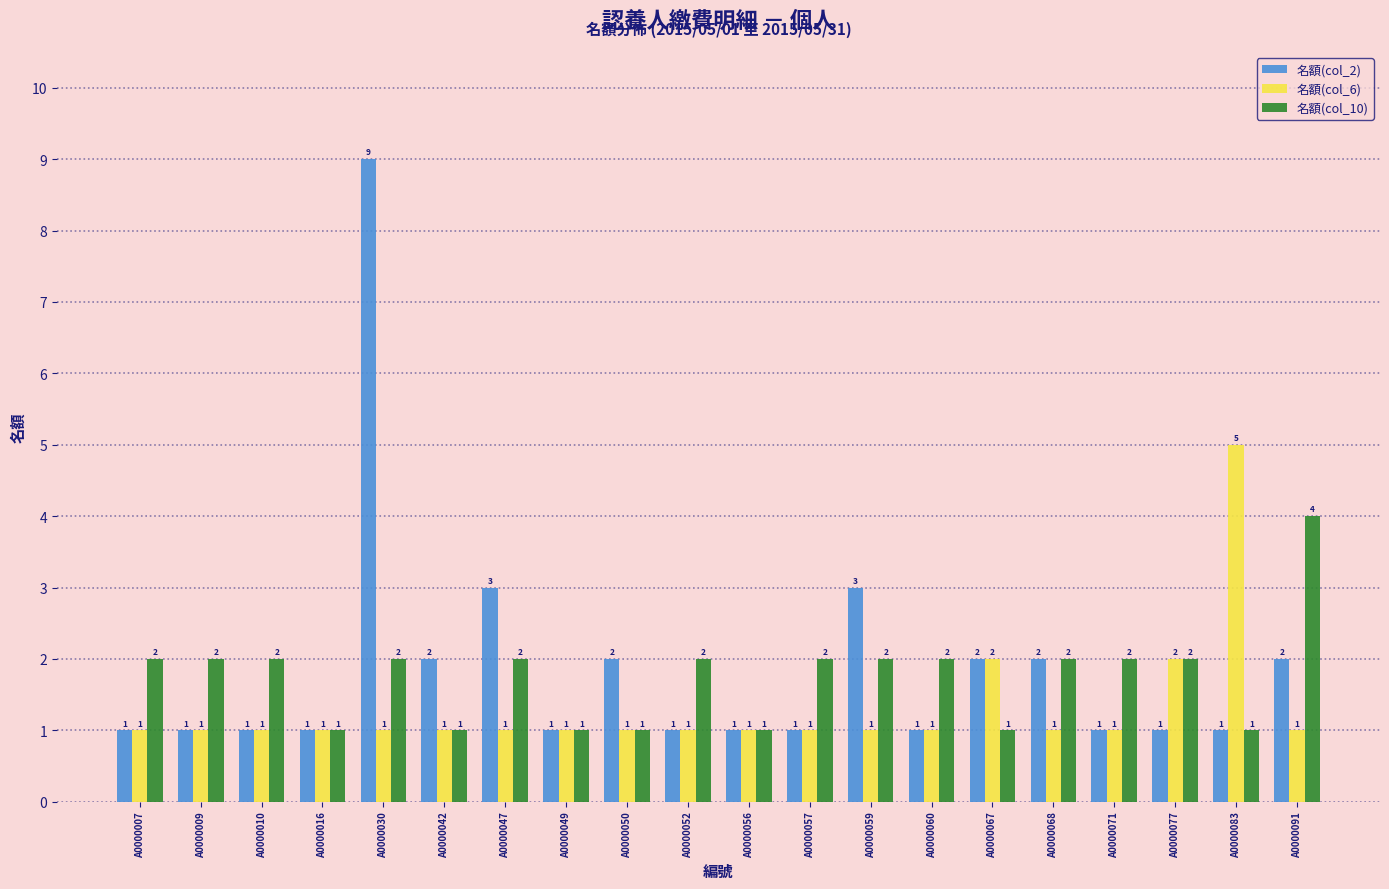

How many 名額(col_6) values are between 1 and 2?

19